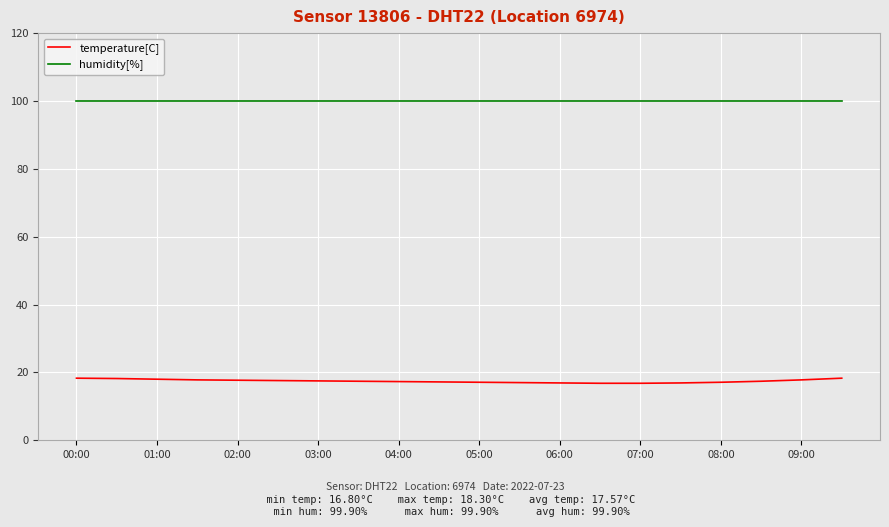

How many lines are shown in the chart?

2